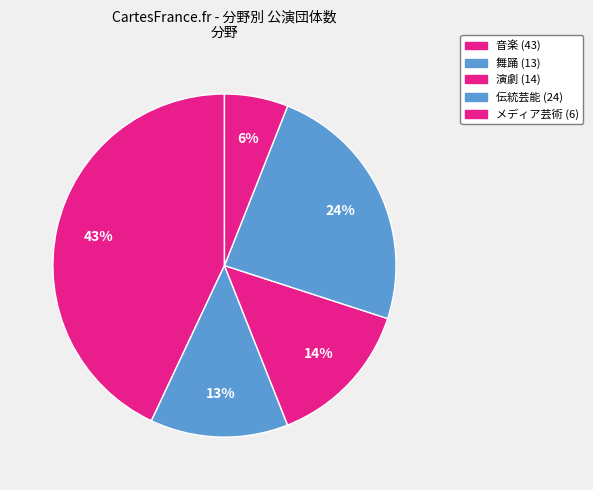

How many segments does this pie chart have?

5